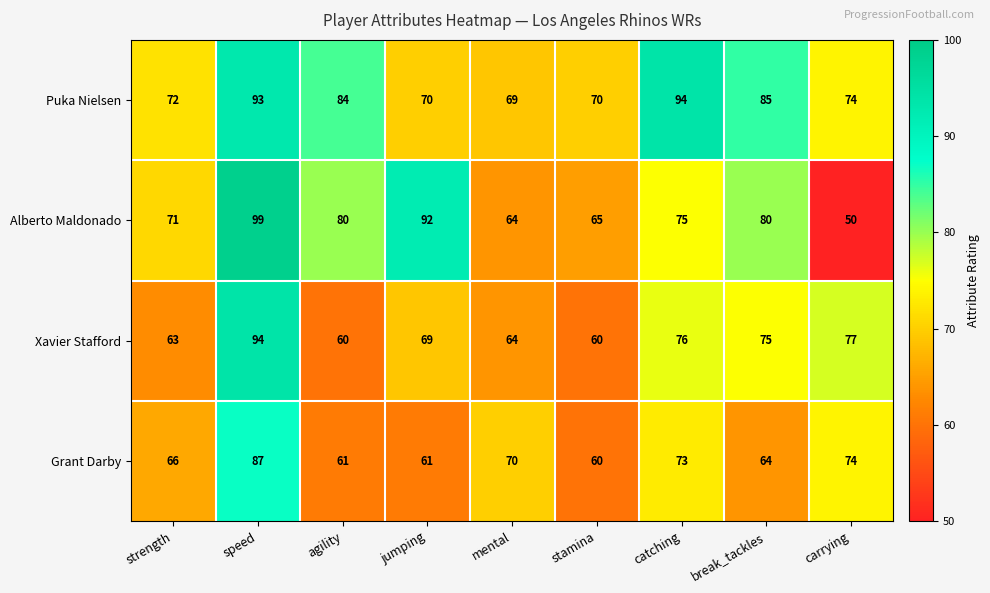

Which category has the lowest value across all series?

carrying